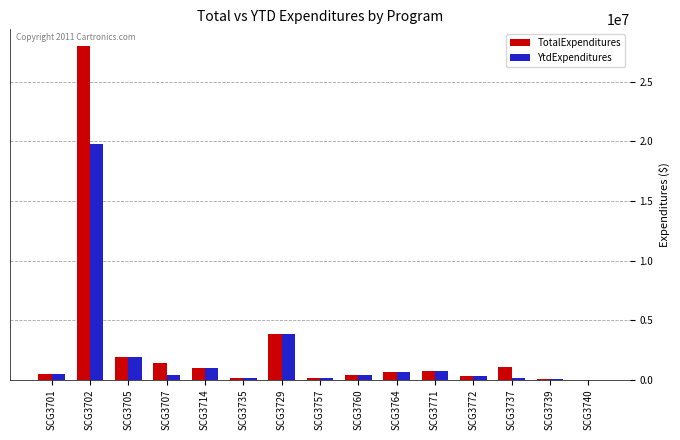

At which category does the chart reach its peak across all series?

SCG3702